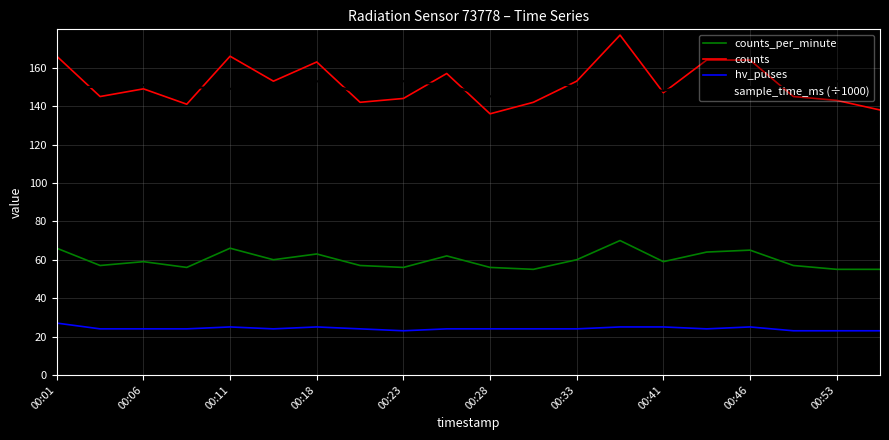

True or false: hv_pulses and counts cross at least once.

False